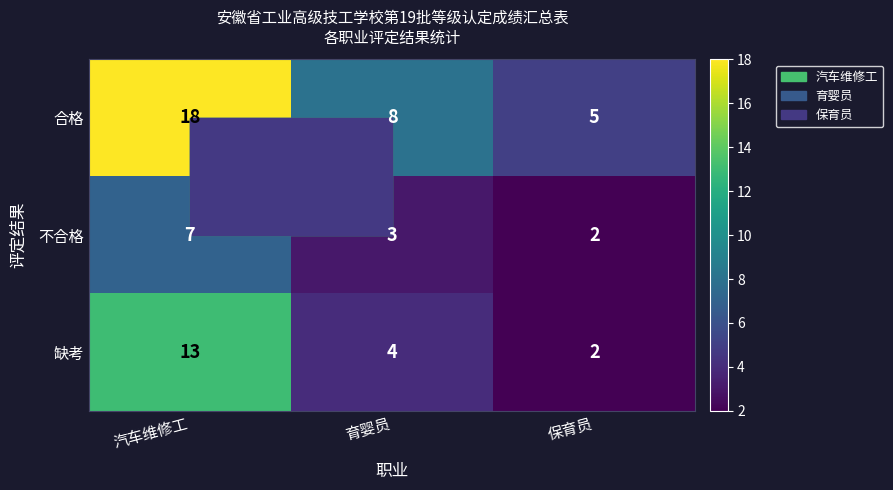

What is the average value of the 合格 series?

10